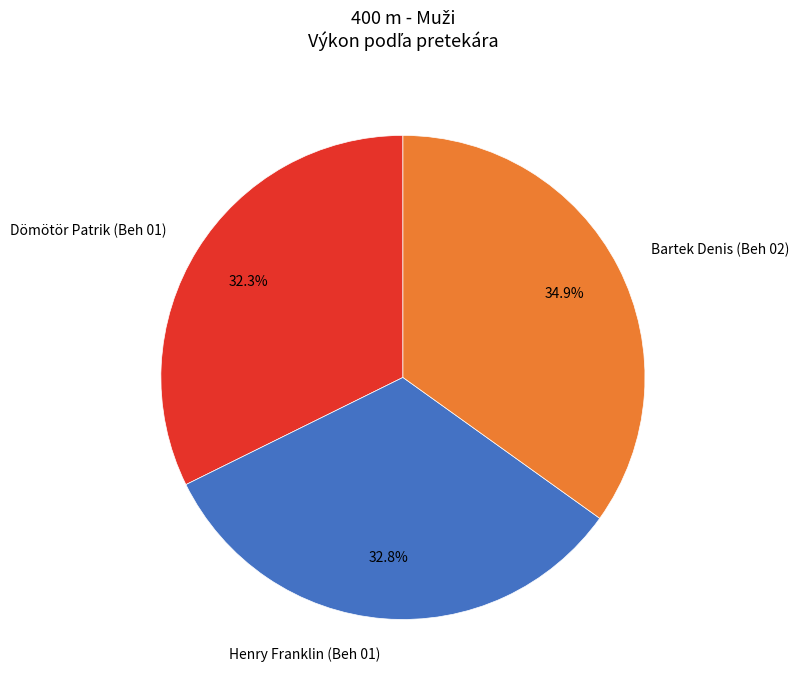

How many slices are in this pie chart?

3